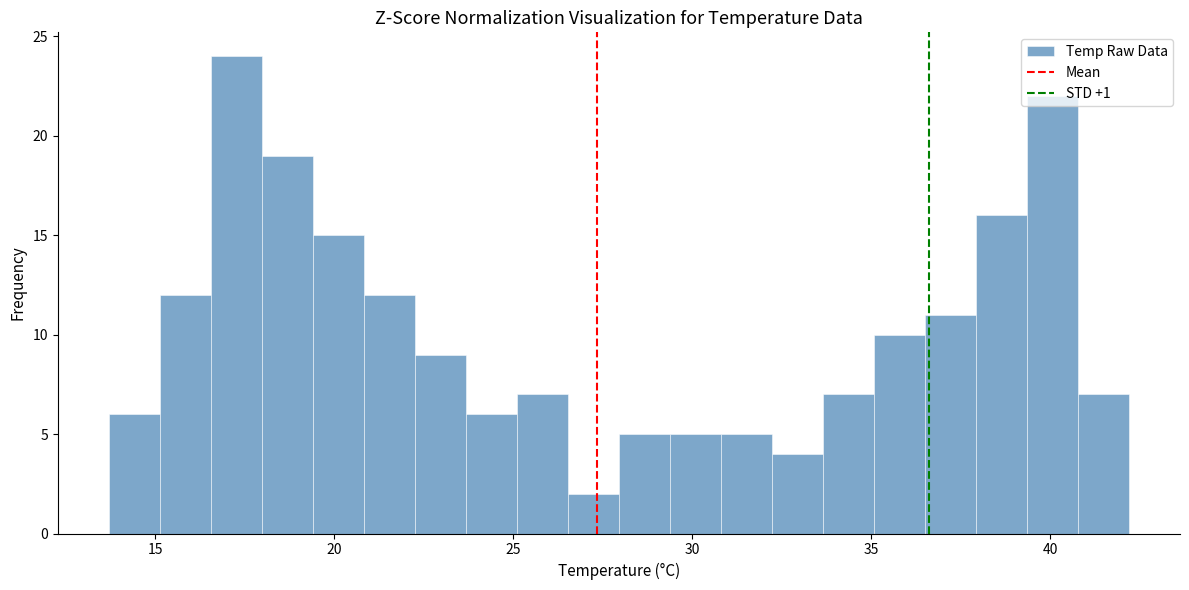

Around what value on the x-axis is the tallest bar? Give the approximate position of its centre, as read against the axis.

17.5